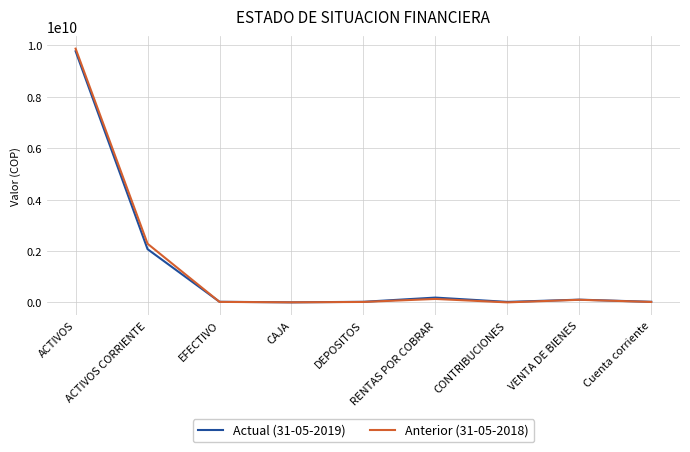

At how many categories does at least one series exceed 2047837606?

2